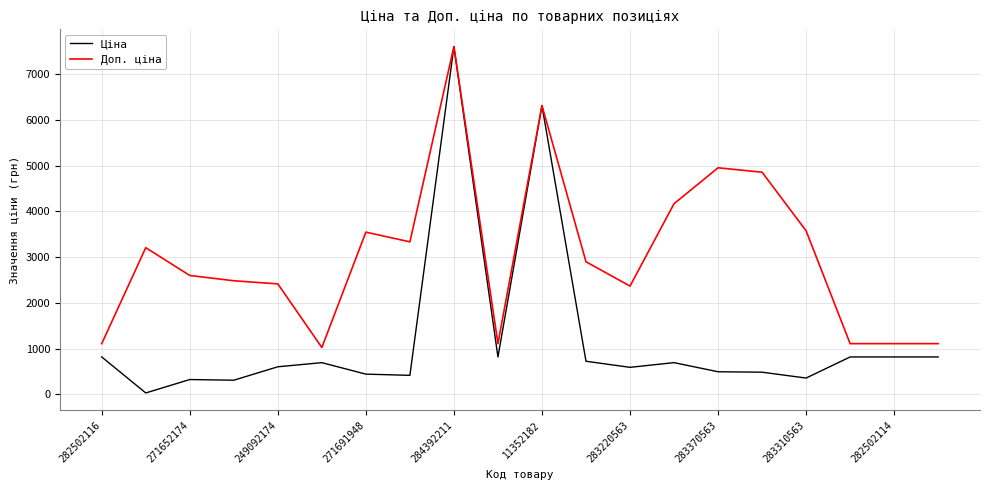

Which series has the largest total across all categories?

Доп. ціна